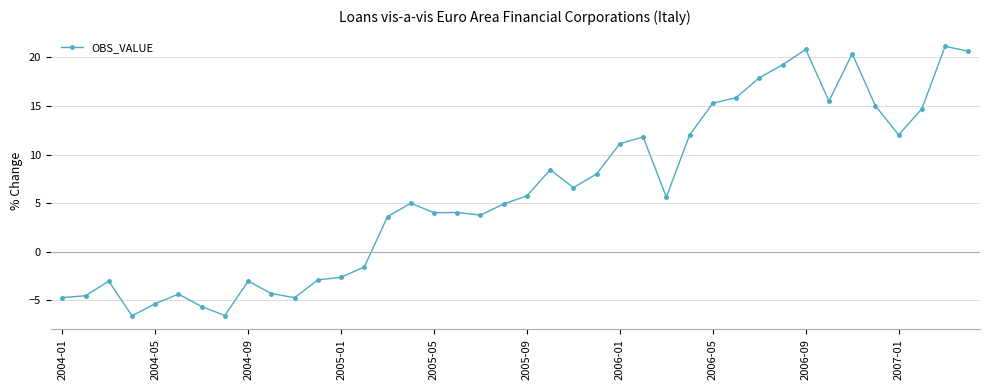

What is the difference between the maximum and minimum values?

27.7